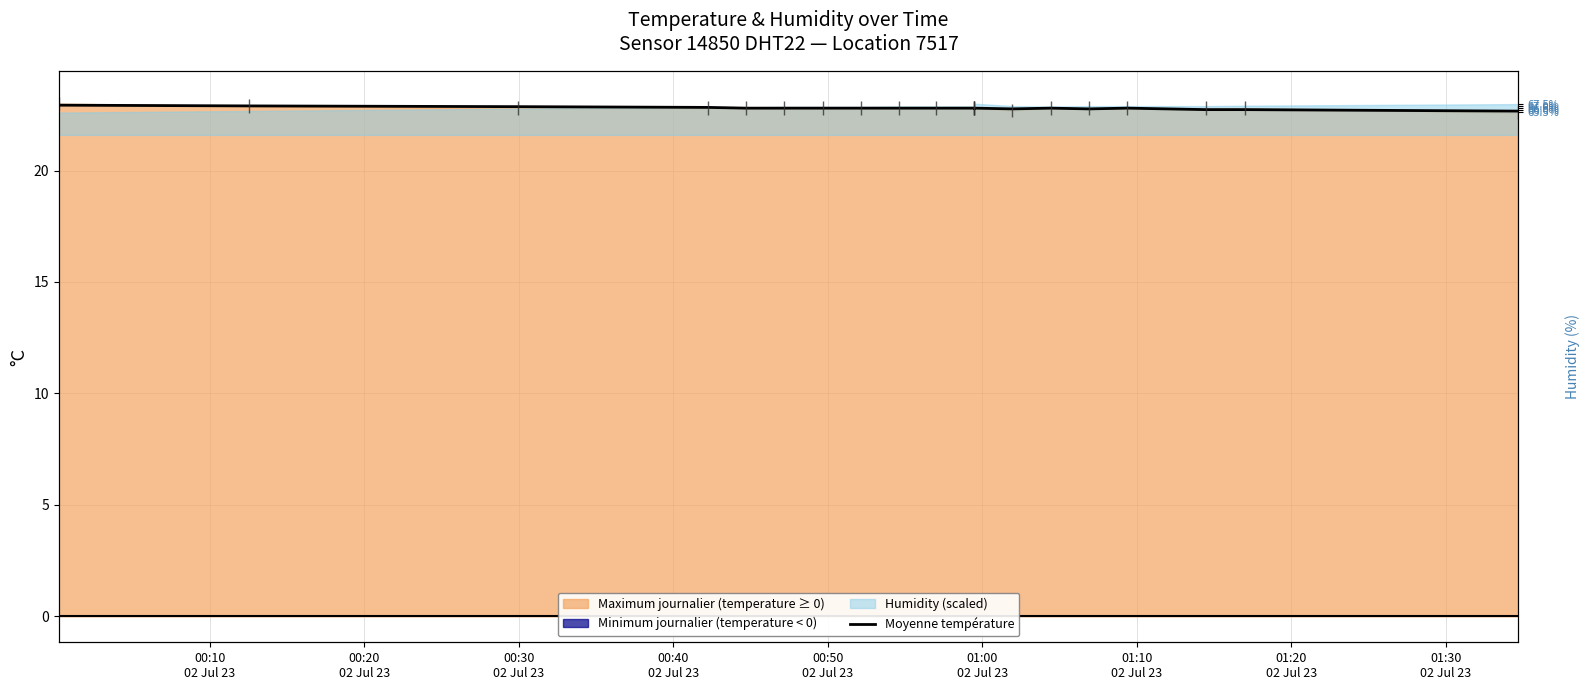

Count the number of categories in the chart.

20